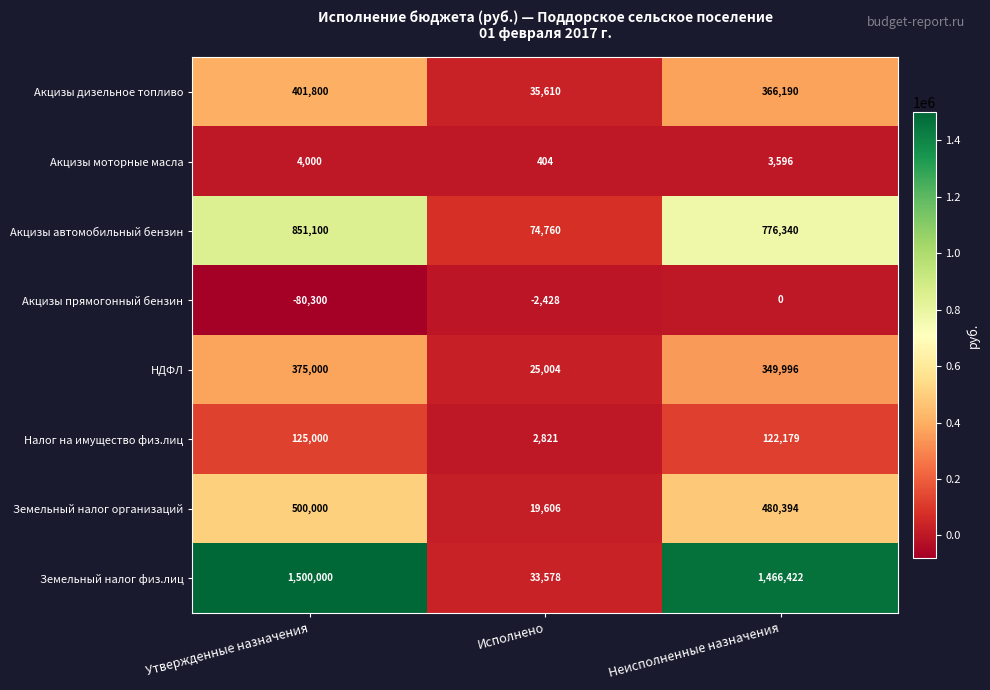

How many data points does each series have?

3